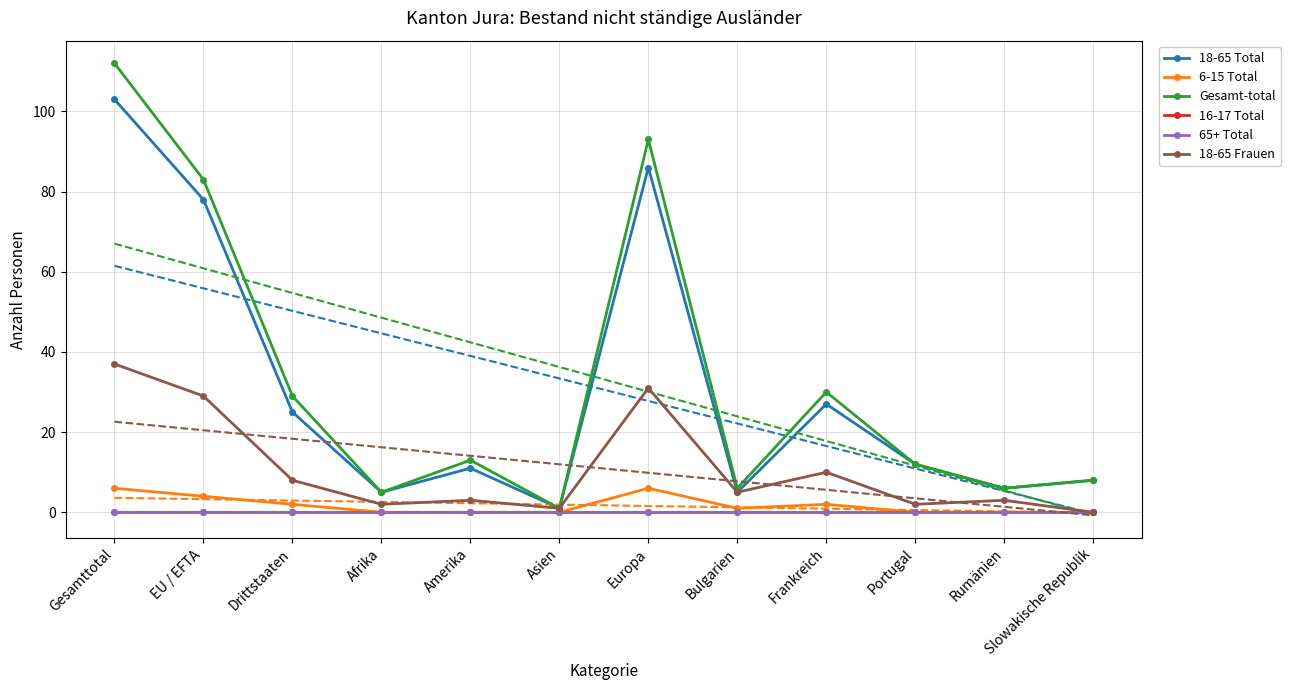

How many data points in 18-65 Frauen are above 5?

5